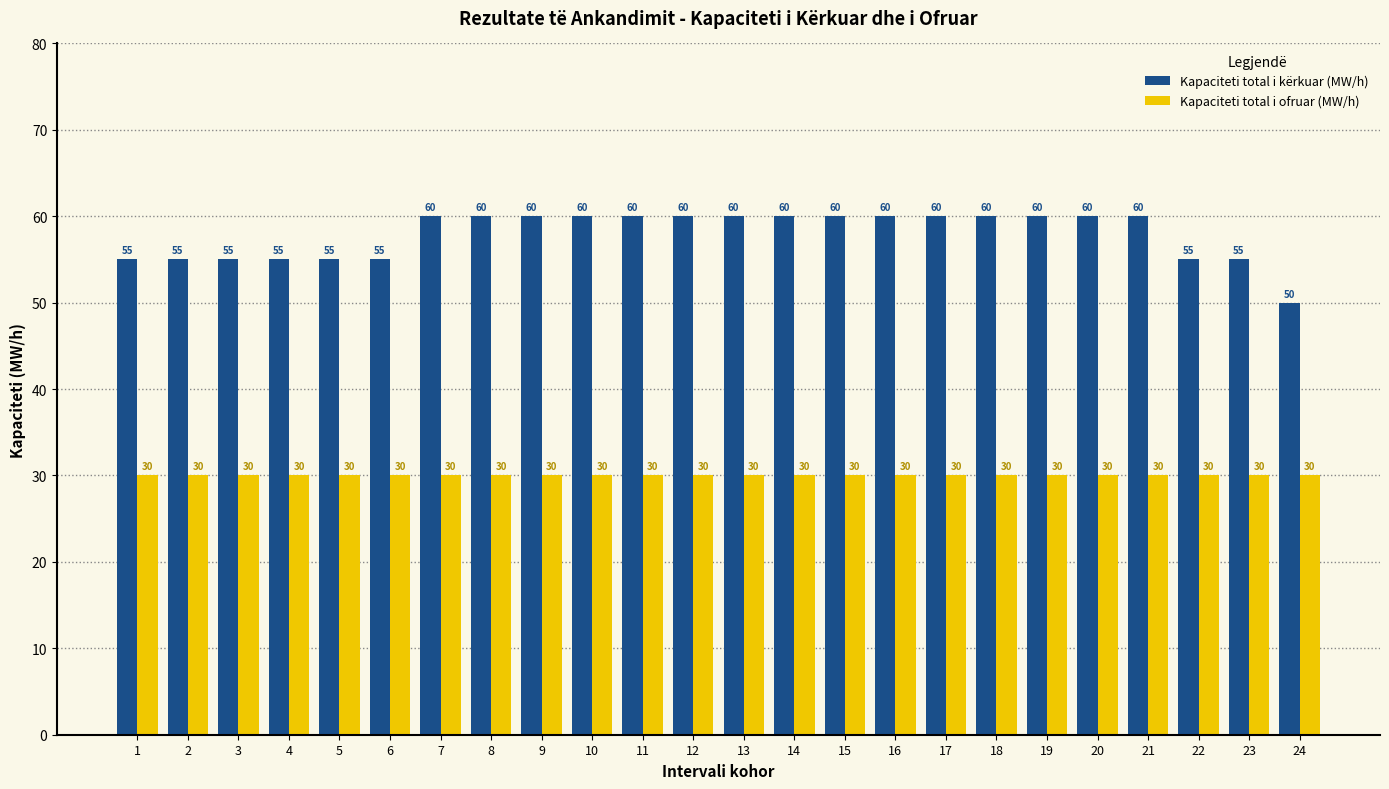

Reading left to right, what are all the values shown in this chart?

Kapaciteti total i kërkuar (MW/h): 55	55	55	55	55	55	60	60	60	60	60	60	60	60	60	60	60	60	60	60	60	55	55	50
Kapaciteti total i ofruar (MW/h): 30	30	30	30	30	30	30	30	30	30	30	30	30	30	30	30	30	30	30	30	30	30	30	30